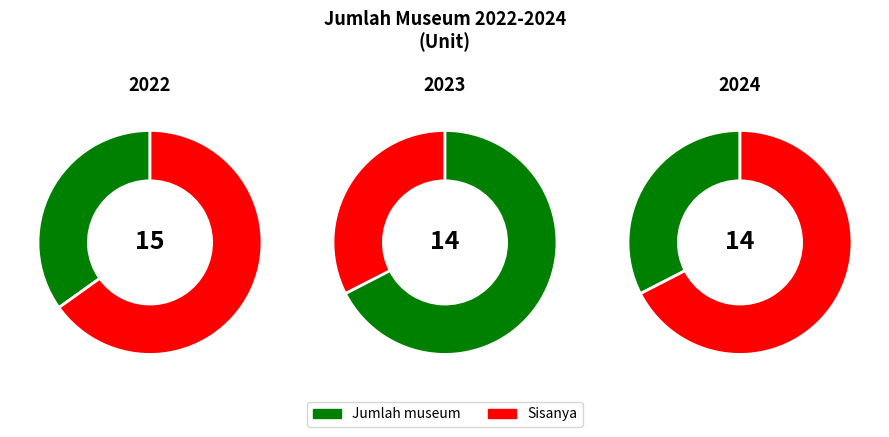

What percentage do 2023 and 2022 together represent?

67.4%